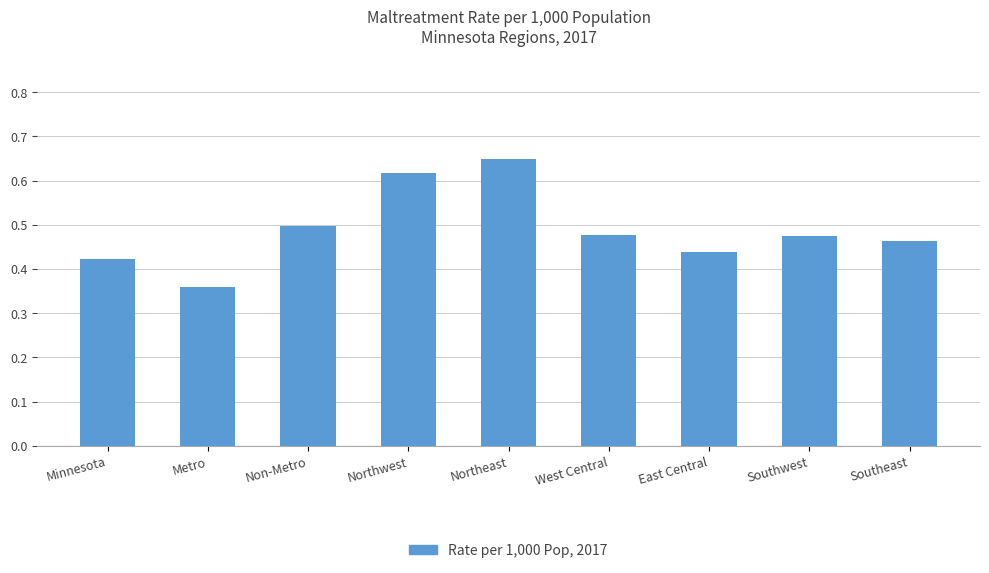

Which category has the lowest value across all series?

Metro